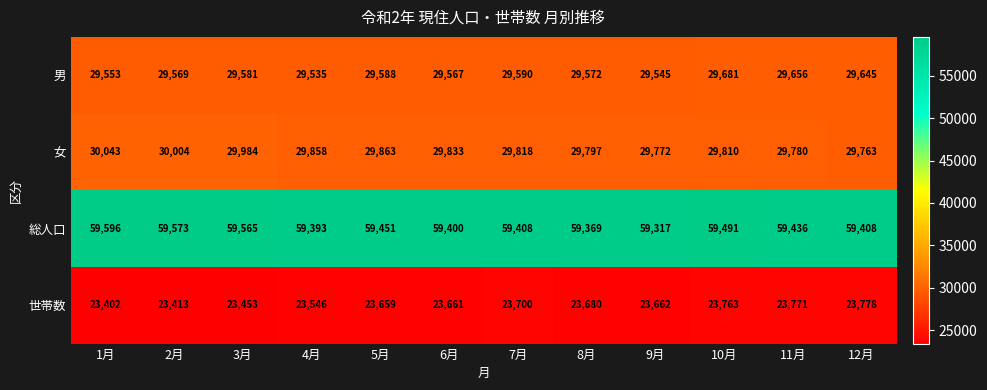

The value of 男 at 8月 is 29572. True or false?

True